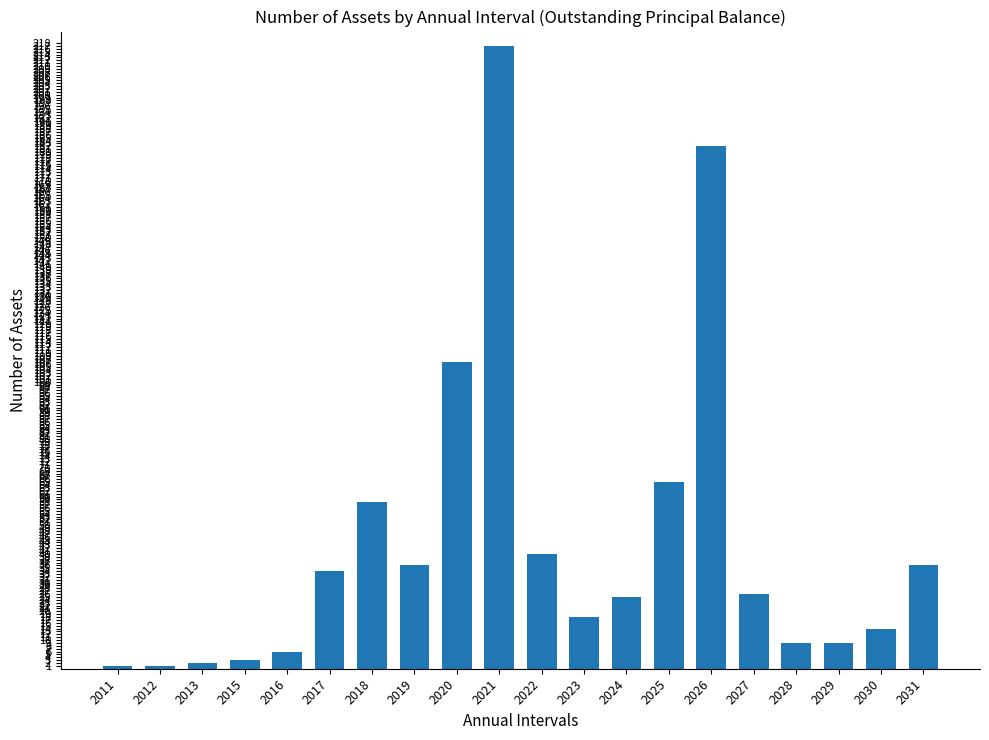

What is the maximum value shown in the chart?

217